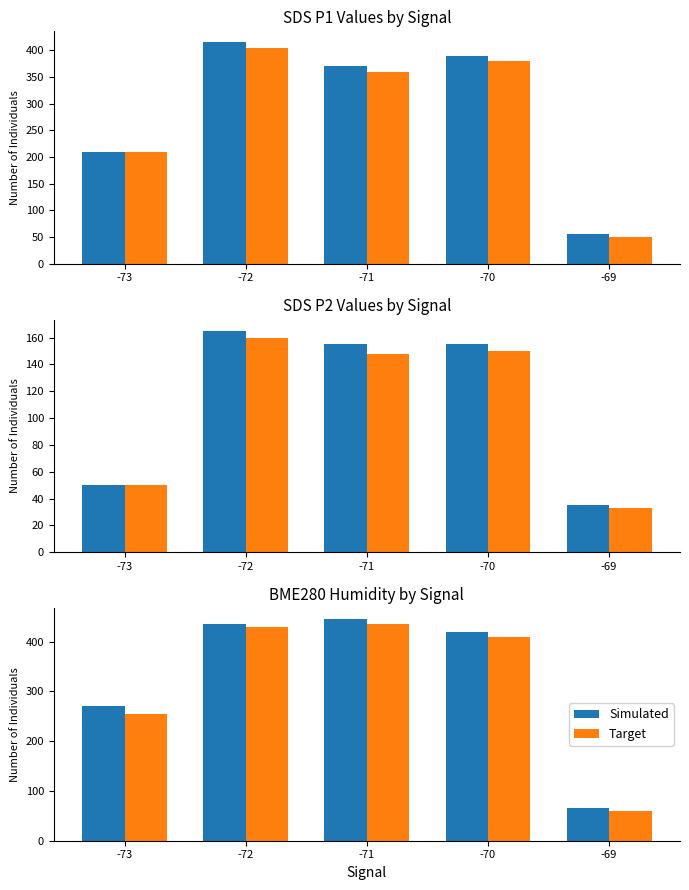

The value of Simulated at -70 is 158. True or false?

False